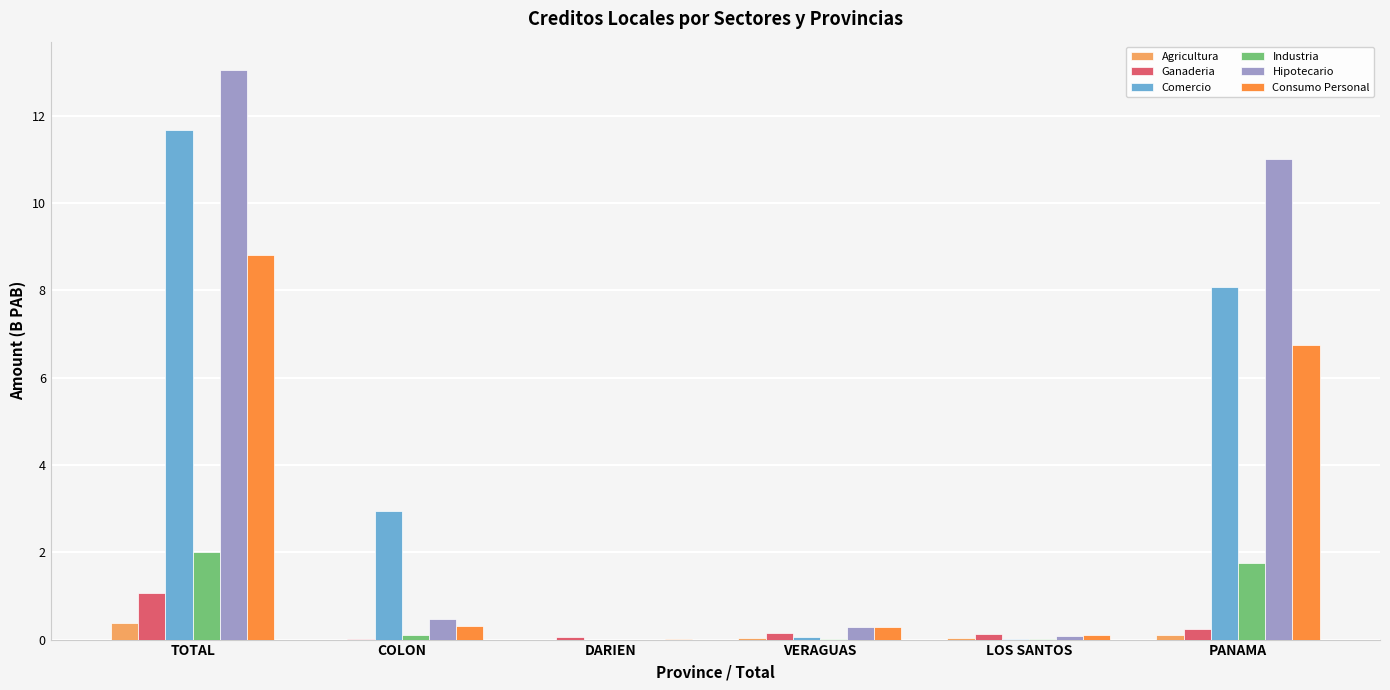

Is the value of Hipotecario at VERAGUAS greater than the value of Industria at LOS SANTOS?

Yes